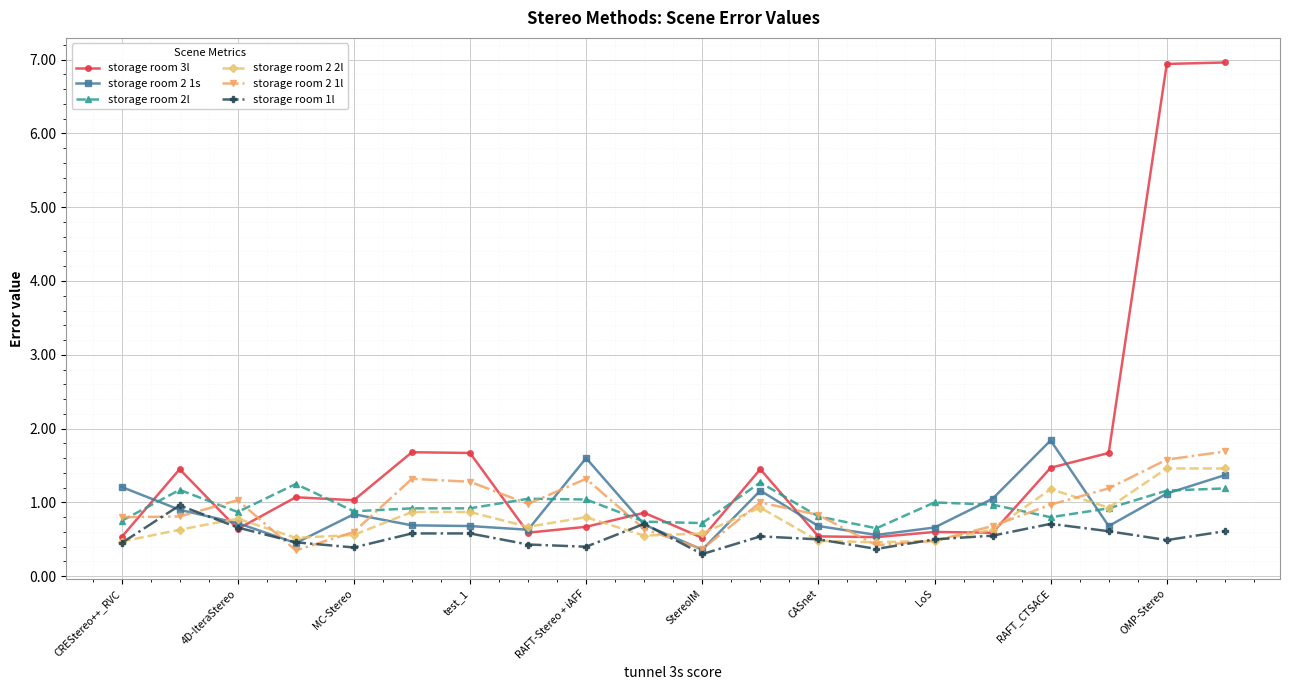

Which series has the largest total across all categories?

storage room 3l